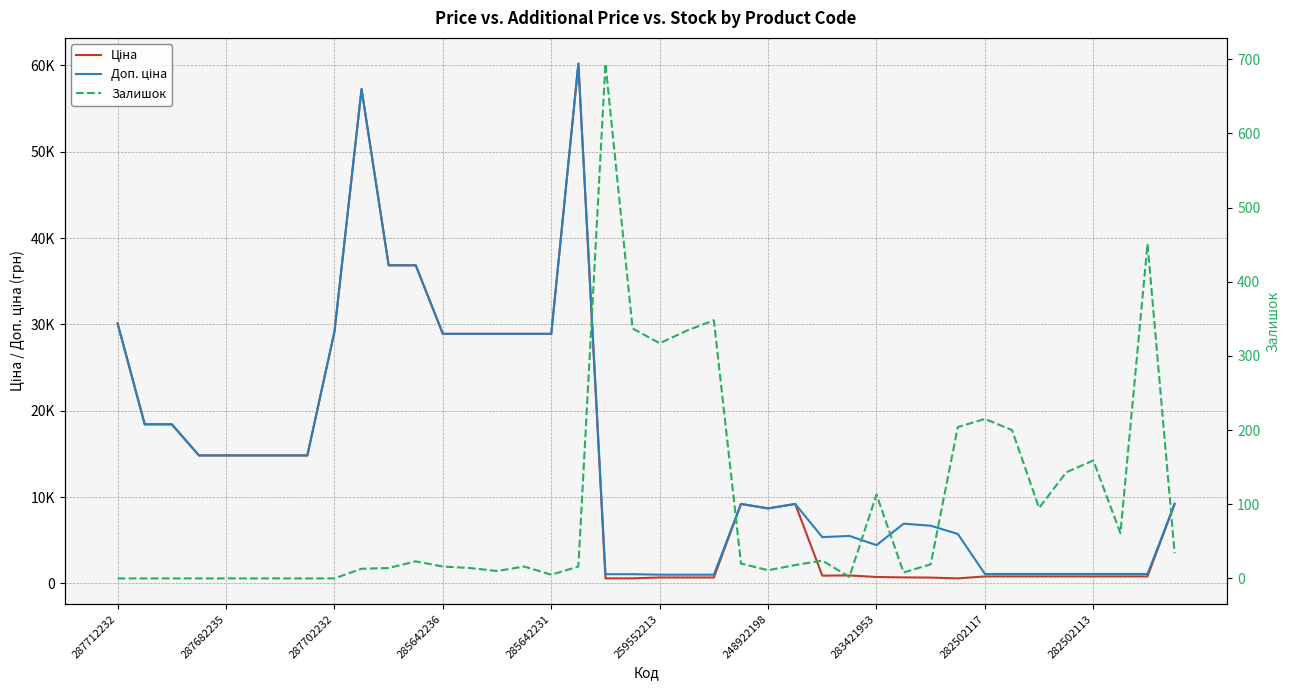

At which category does Доп. ціна reach its first local valley?

248922198